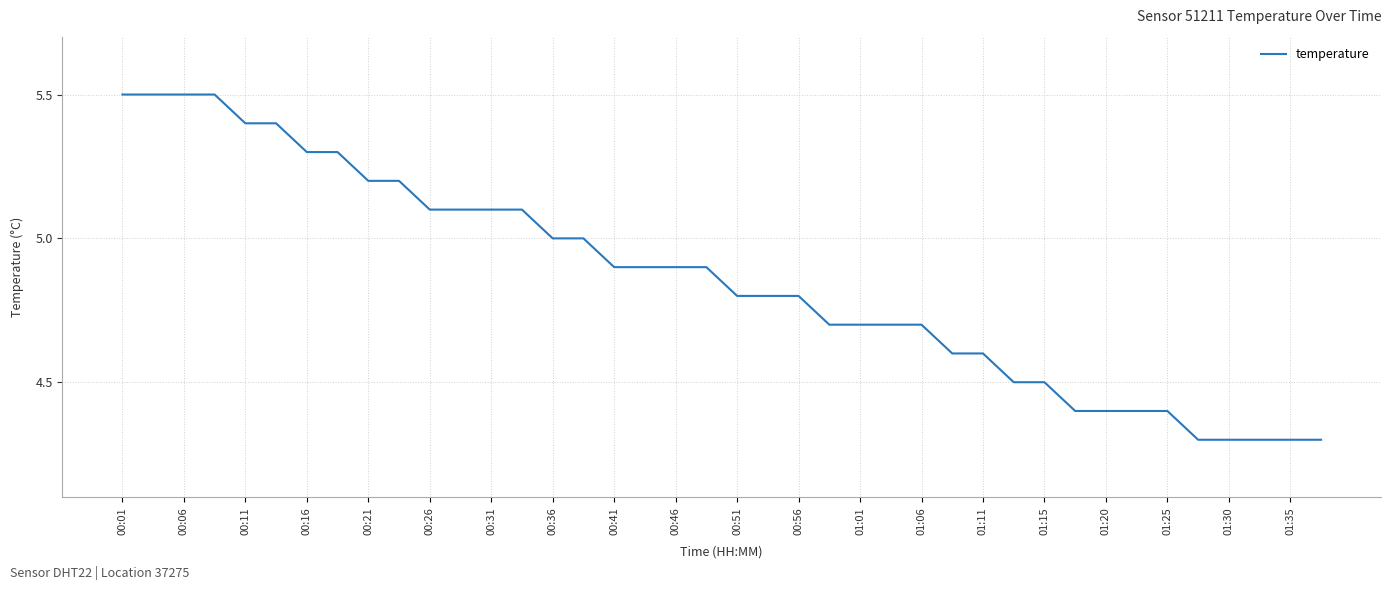

What is the smallest value displayed?

4.3